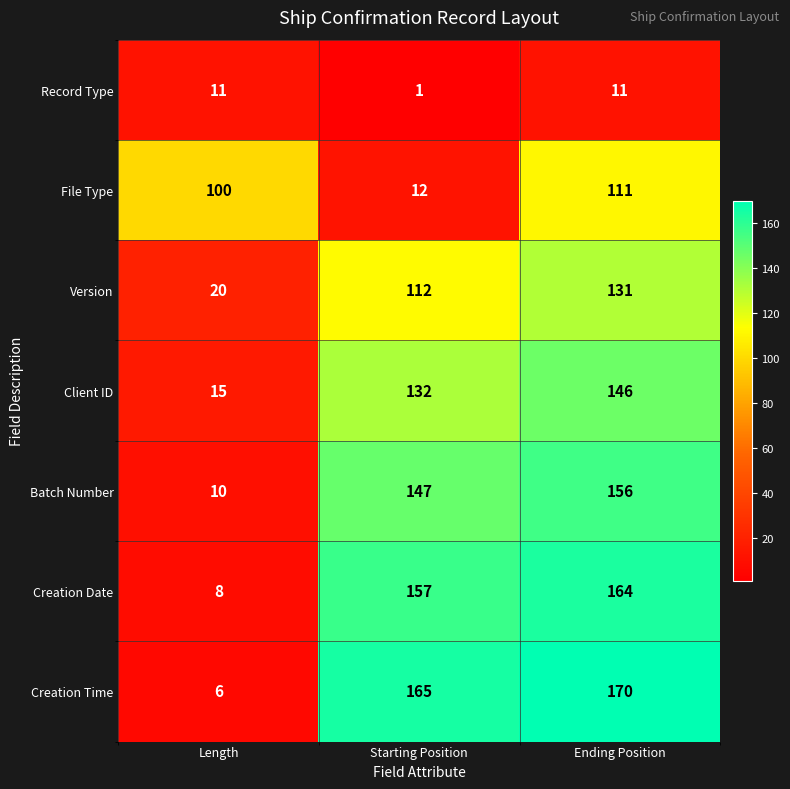

Count the number of data series in this chart.

7